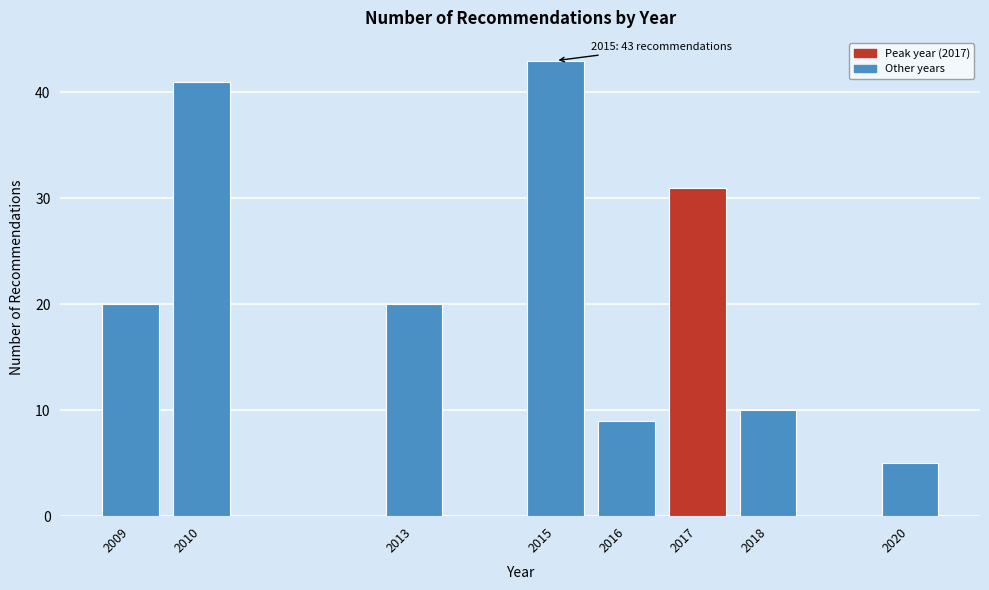

Reading left to right, what are all the values shown in this chart?

2009=20	2010=41	2013=20	2015=43	2016=9	2017=31	2018=10	2020=5